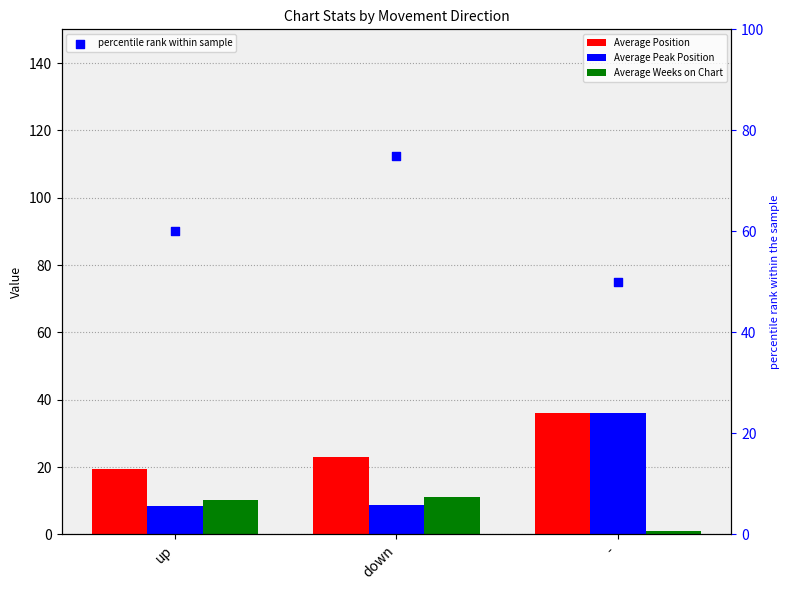

What is the total value across all series at -?

123.0